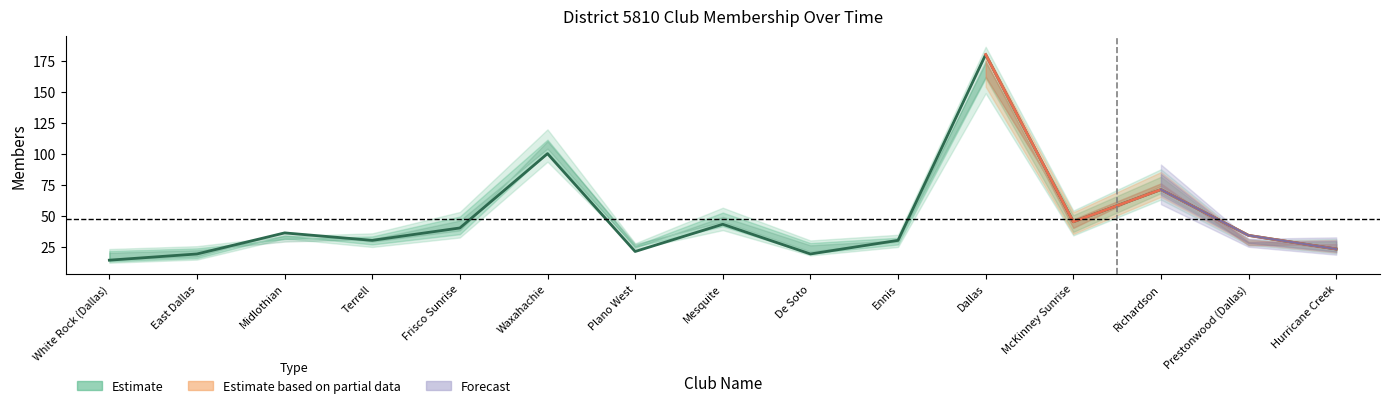

Does the chart have visible grid lines?

No